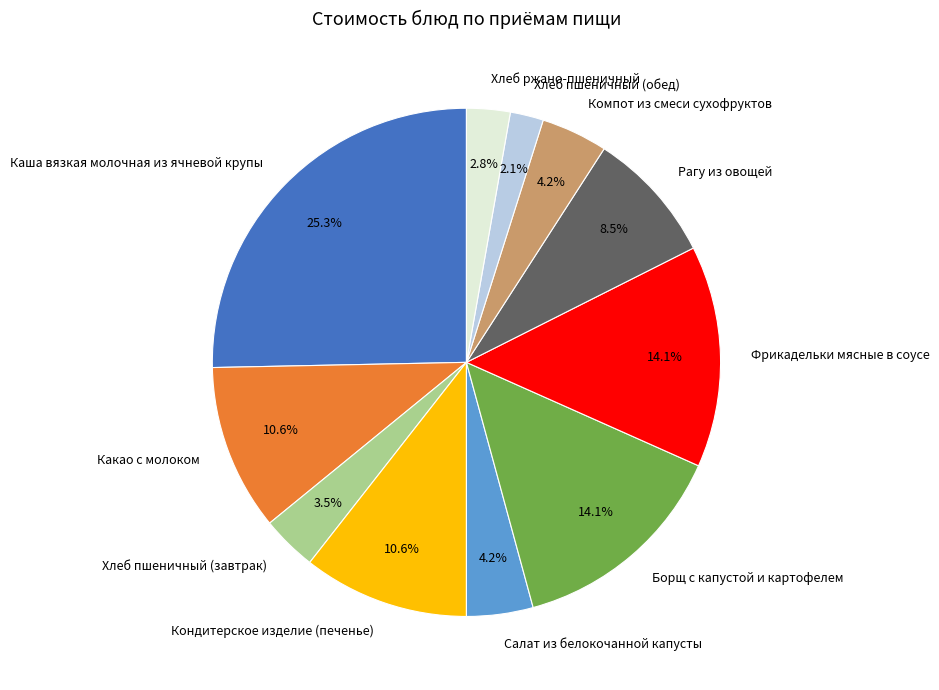

Which slice is the largest?

Каша вязкая молочная из ячневой крупы